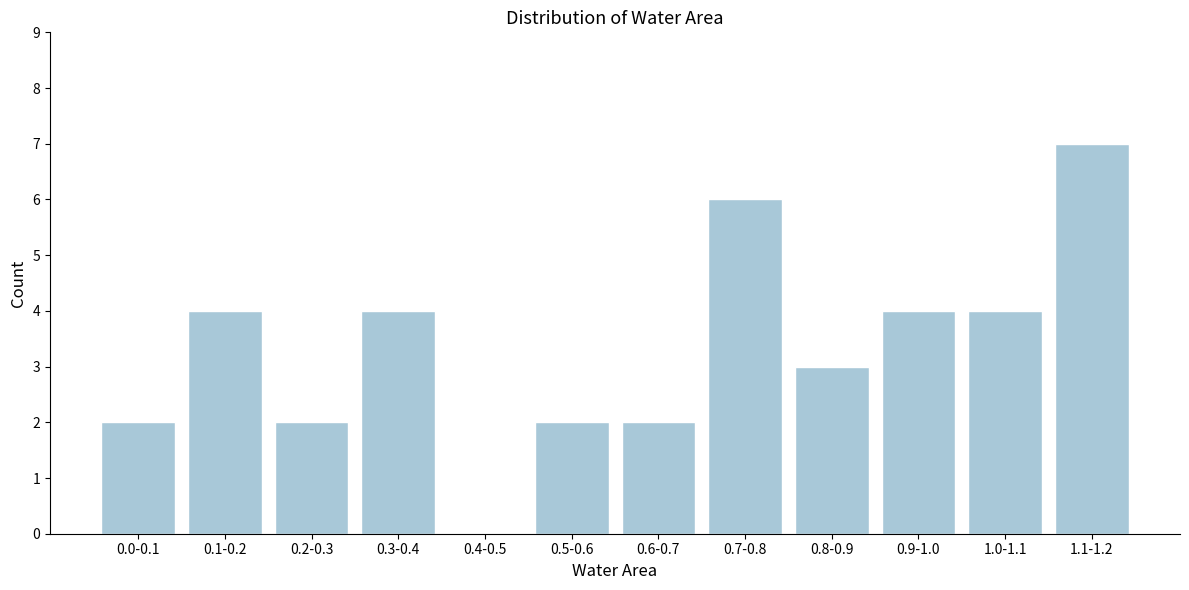

Reading left to right, list all the values displayed in this chart.

0.0-0.1=2	0.1-0.2=4	0.2-0.3=2	0.3-0.4=4	0.4-0.5=0	0.5-0.6=2	0.6-0.7=2	0.7-0.8=6	0.8-0.9=3	0.9-1.0=4	1.0-1.1=4	1.1-1.2=7